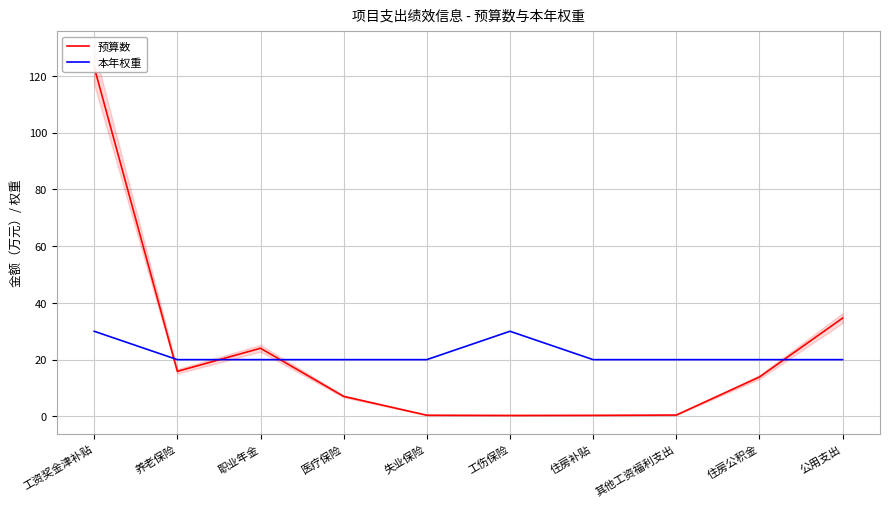

At which label does 本年权重 reach its minimum?

养老保险